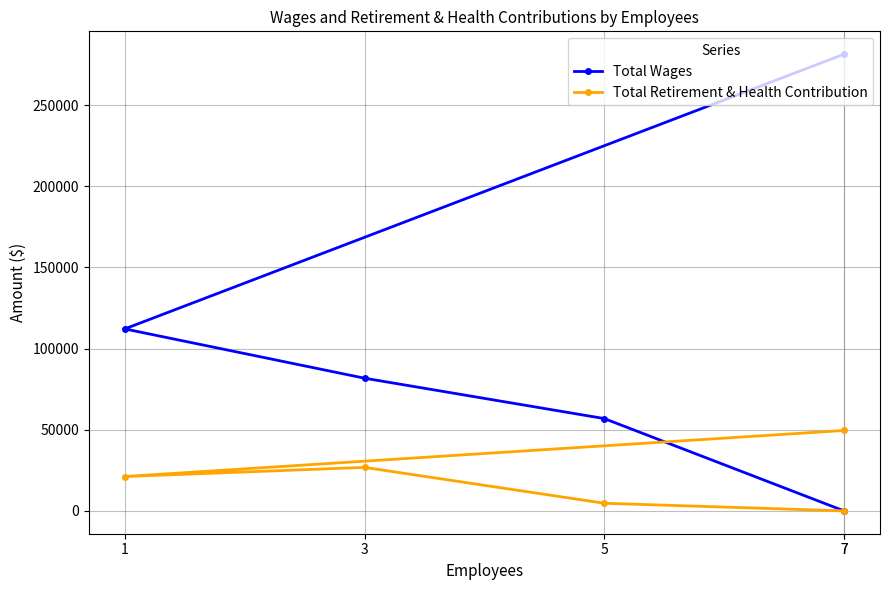

The Total Retirement & Health Contribution series shows 18873 at 7. True or false?

False